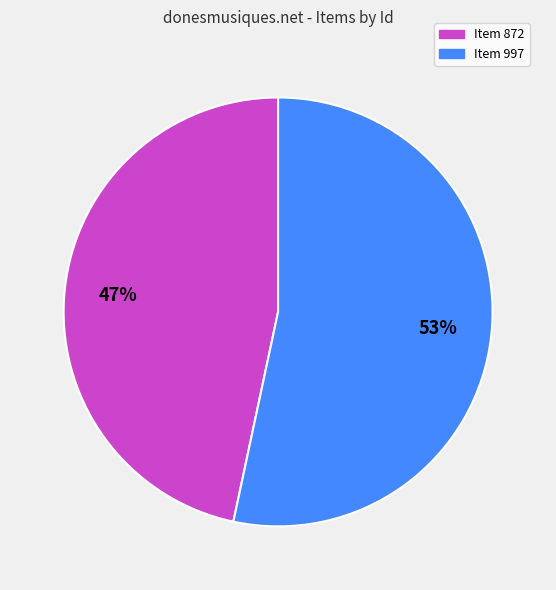

Rank the categories by value from lowest to highest.

Item 872, Item 997